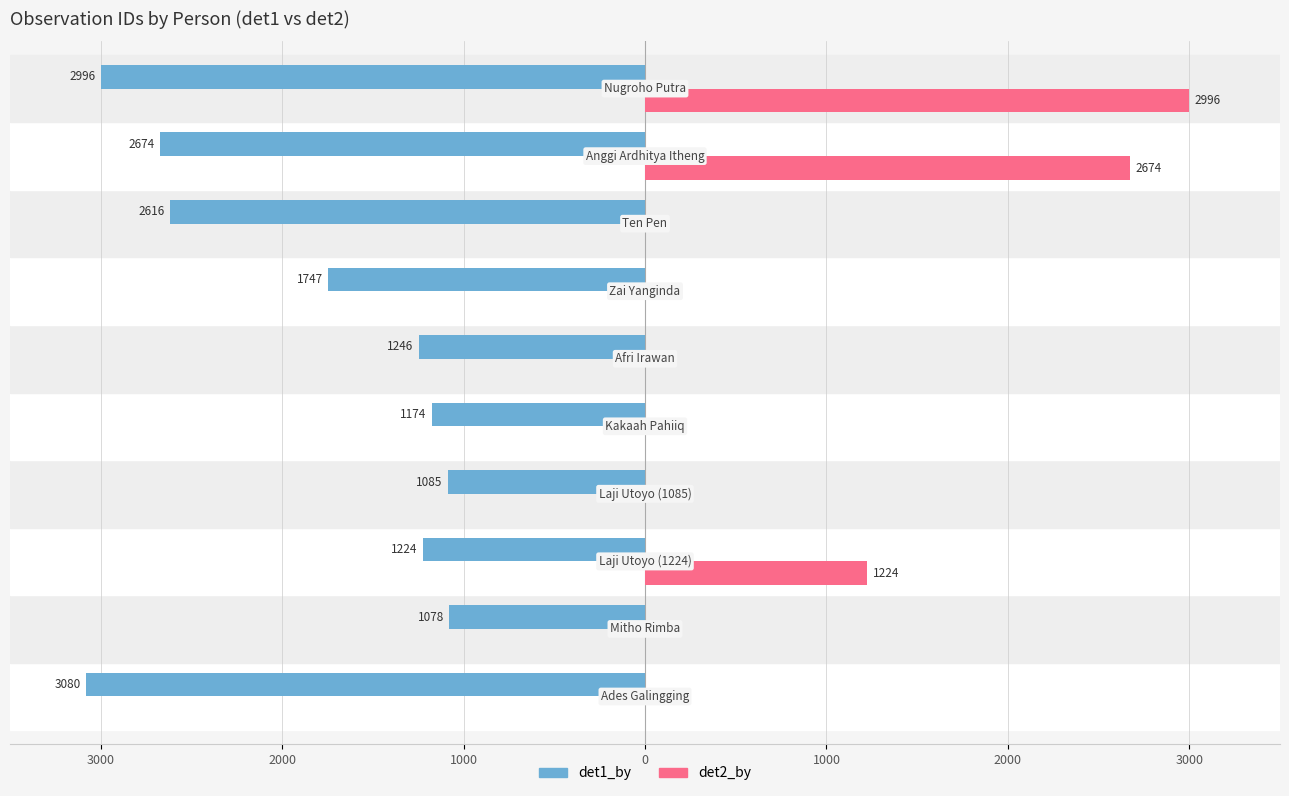

What are all the series names shown in the legend?

det1_by, det2_by